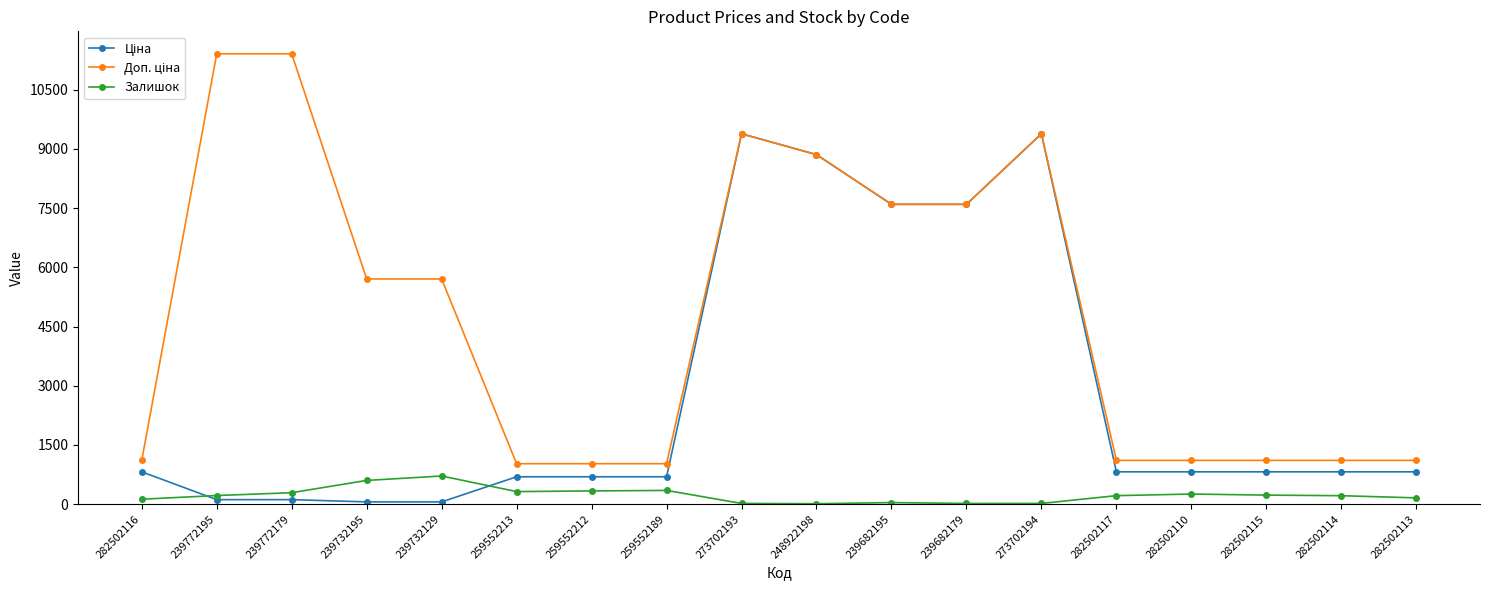

What is the maximum value for Залишок?

713.0